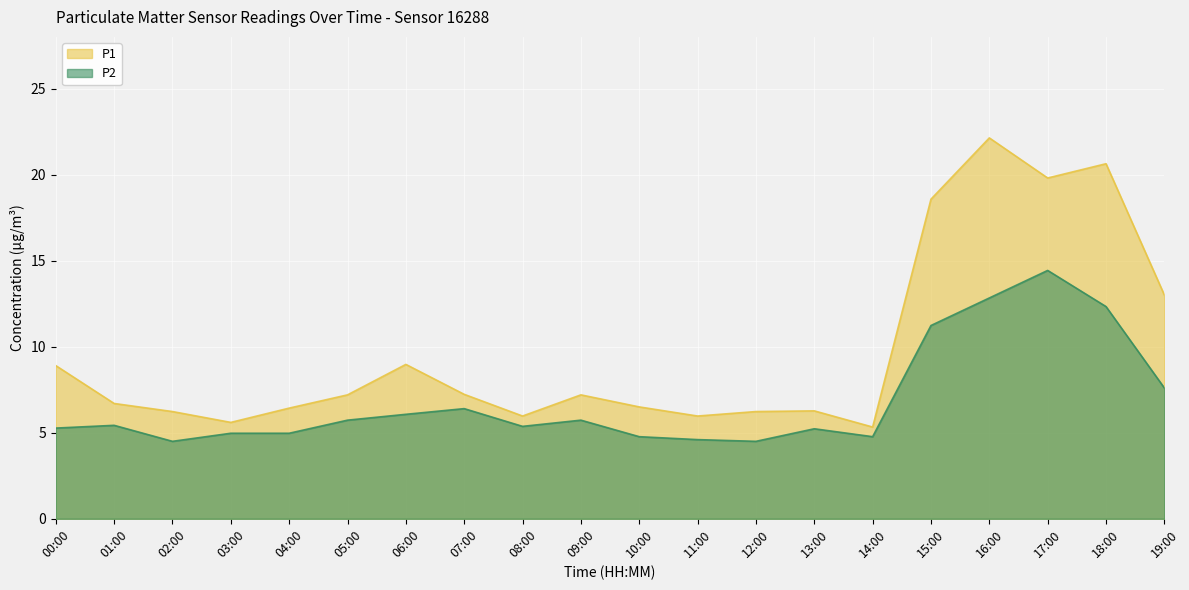

Which series changed the most between 14:00 and 19:00?

P1